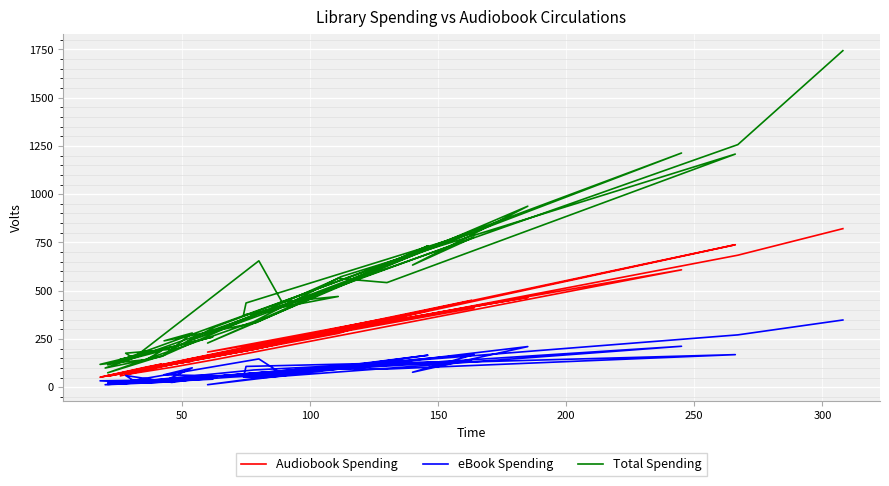

True or false: Total Spending and eBook Spending intersect in this chart.

False